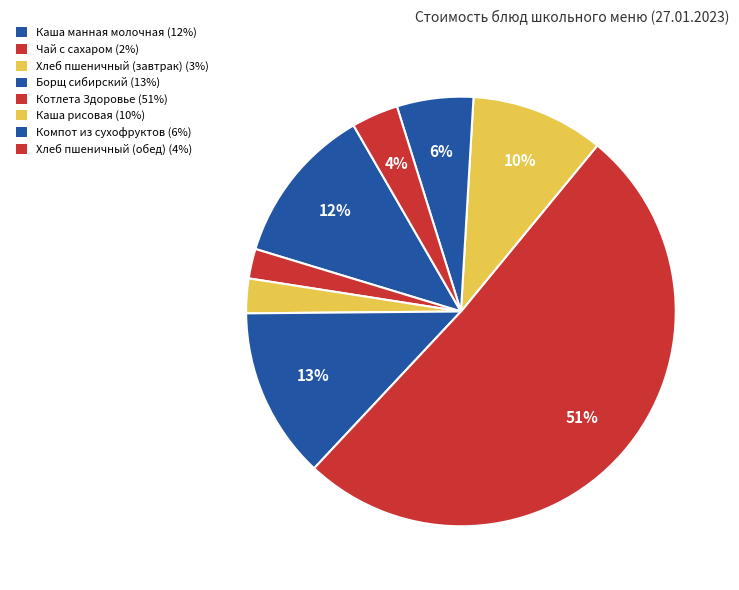

What percentage is the Каша рисовая slice, to the nearest percent?

10%